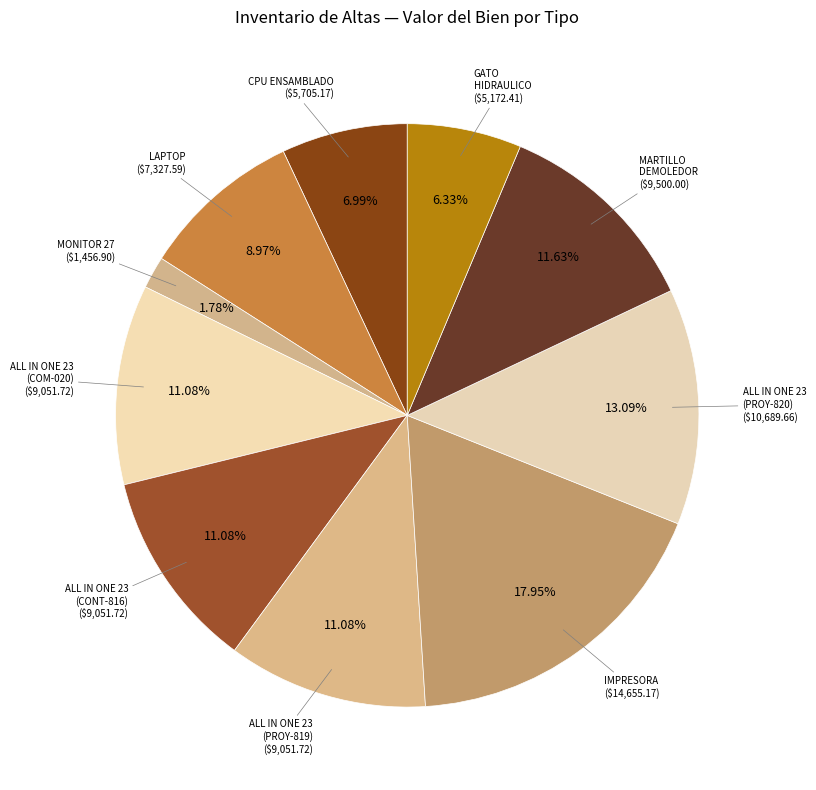

Which slice is the largest?

IMPRESORA